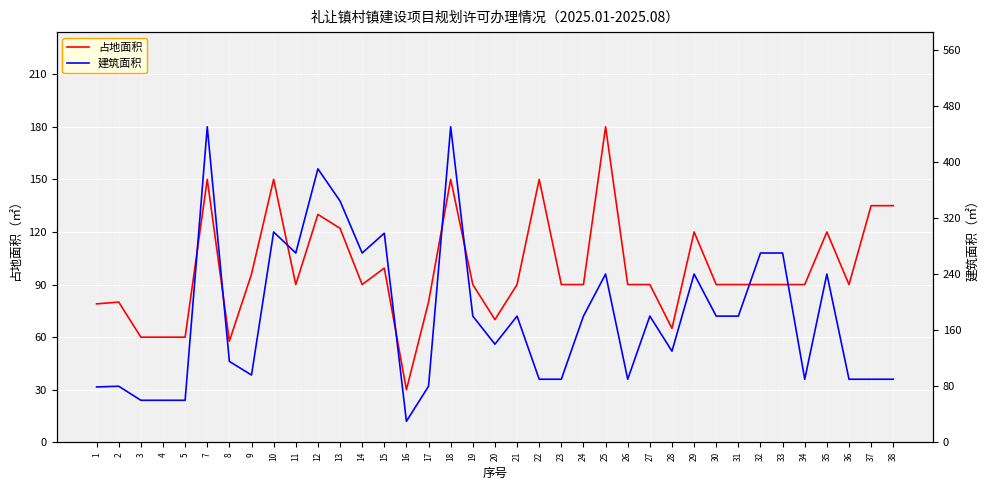

Is it true that 占地面积 equals 221.4 at 12?

False